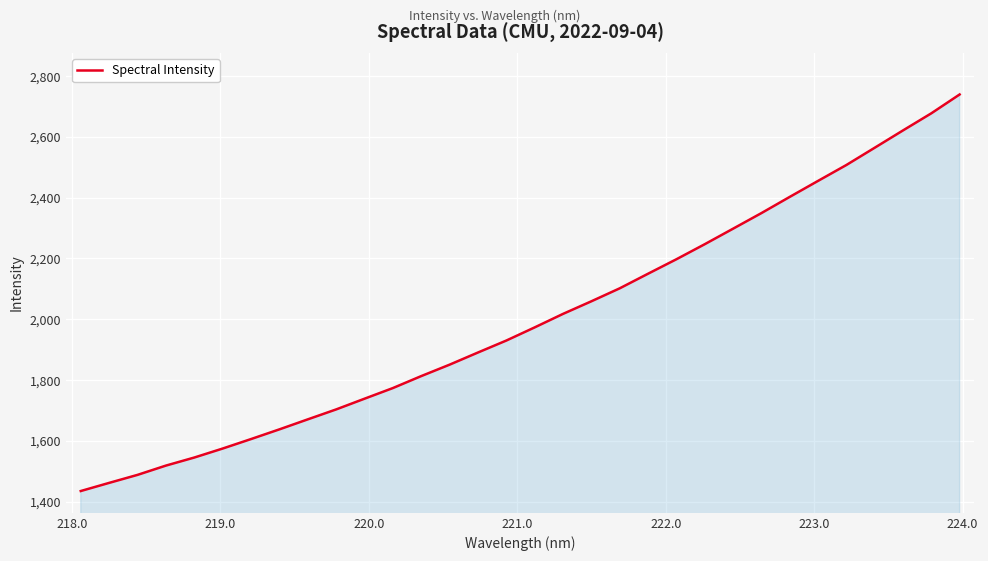

What is the minimum value shown in the chart?

1434.6